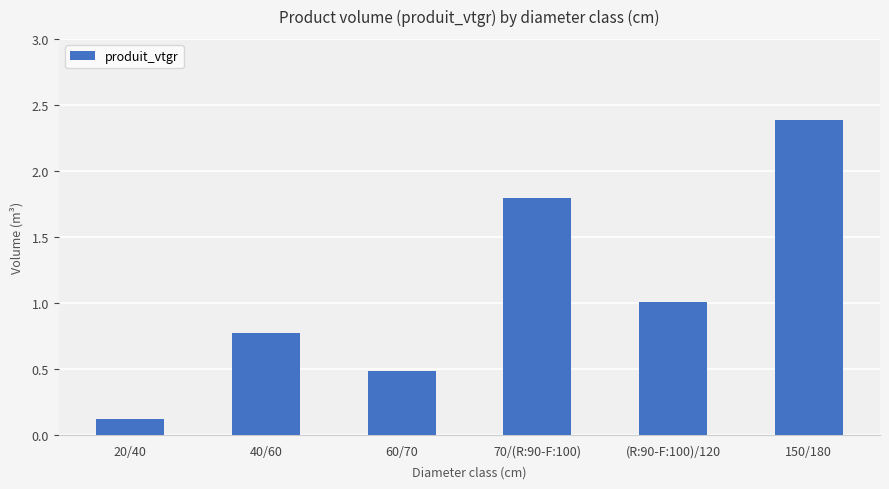

Reading left to right, extract all data points from this chart.

0.1	0.8	0.5	1.8	1.0	2.4